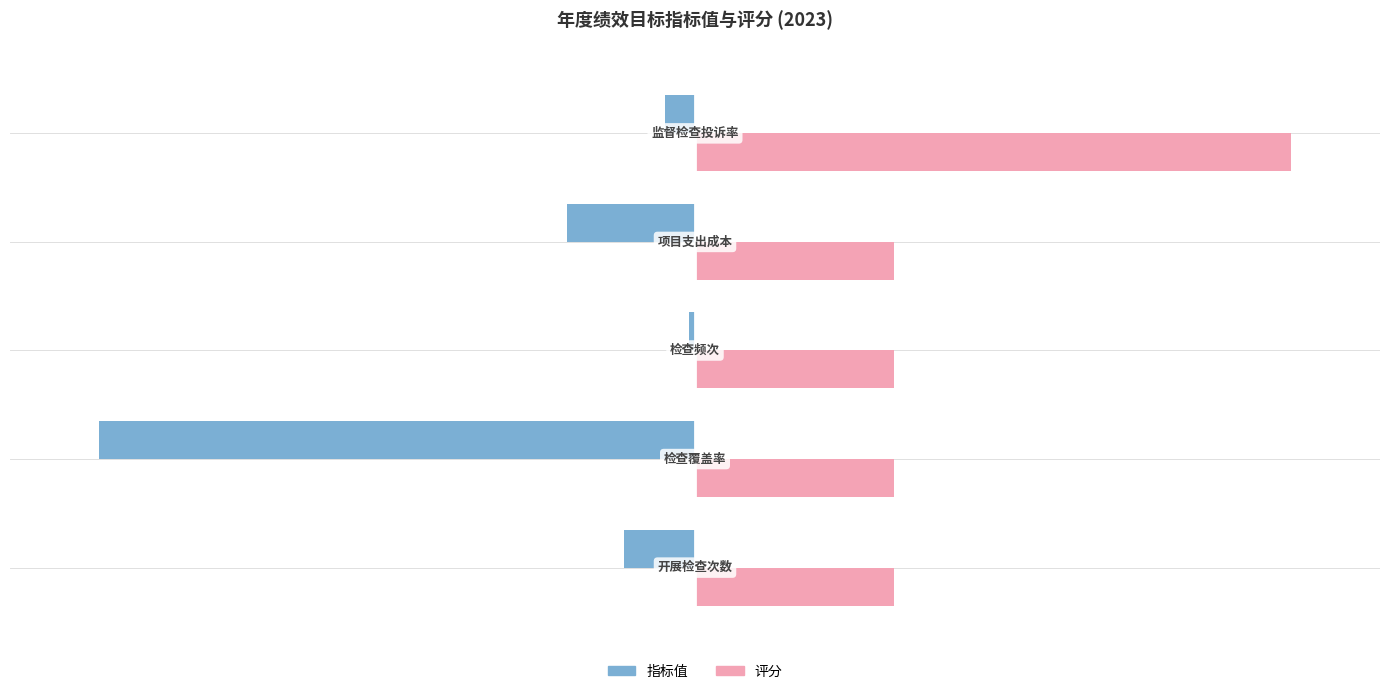

Rank the series by their maximum value, from highest to lowest.

评分, 指标值